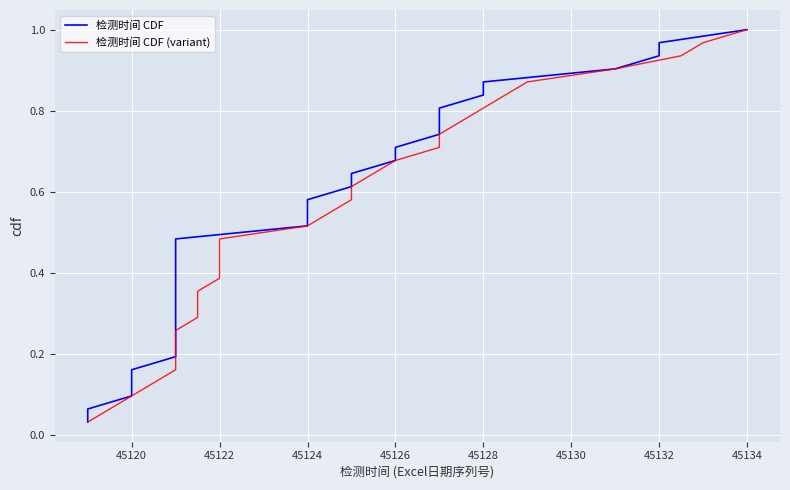

What are all the series names shown in the legend?

检测时间 CDF, 检测时间 CDF (variant)